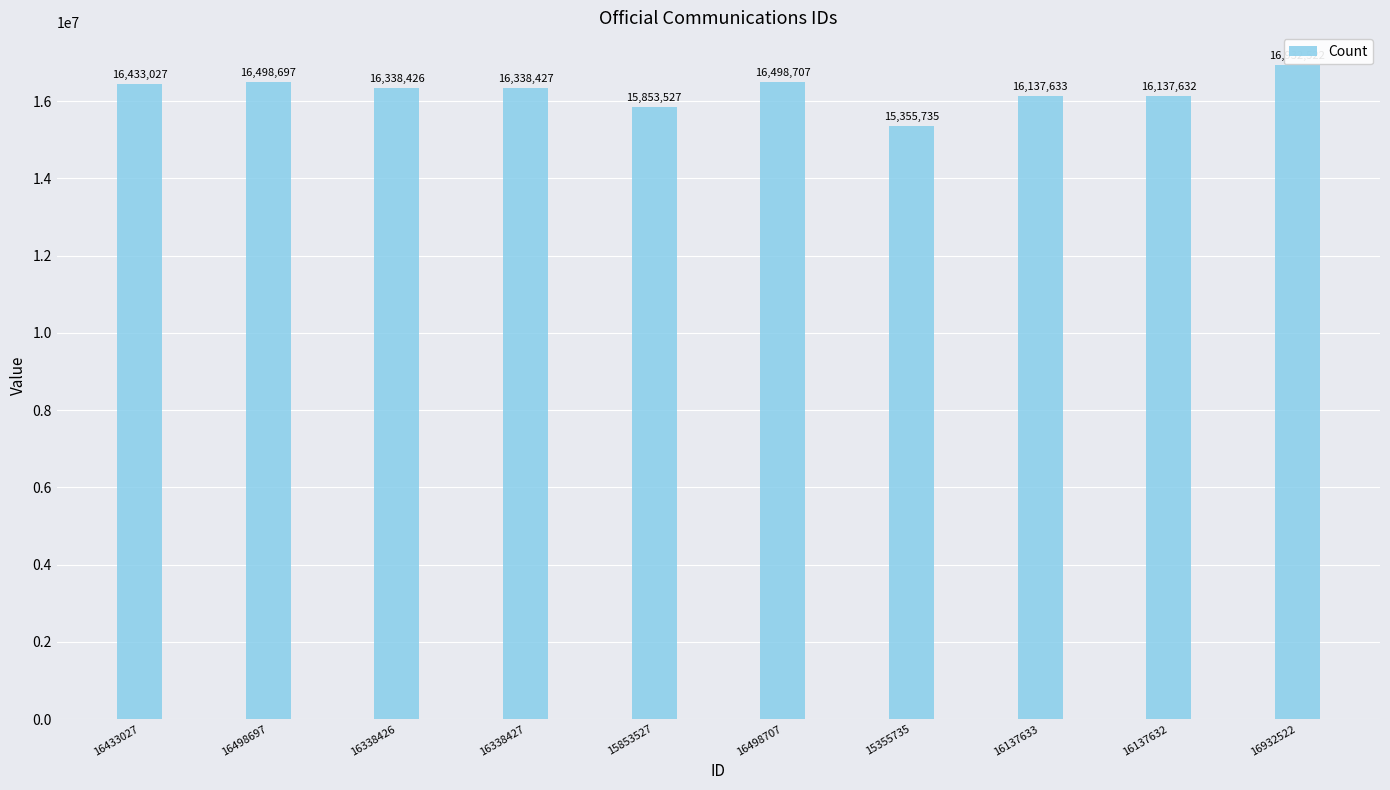

Where is the data nearest to the value 16144128?

16137633